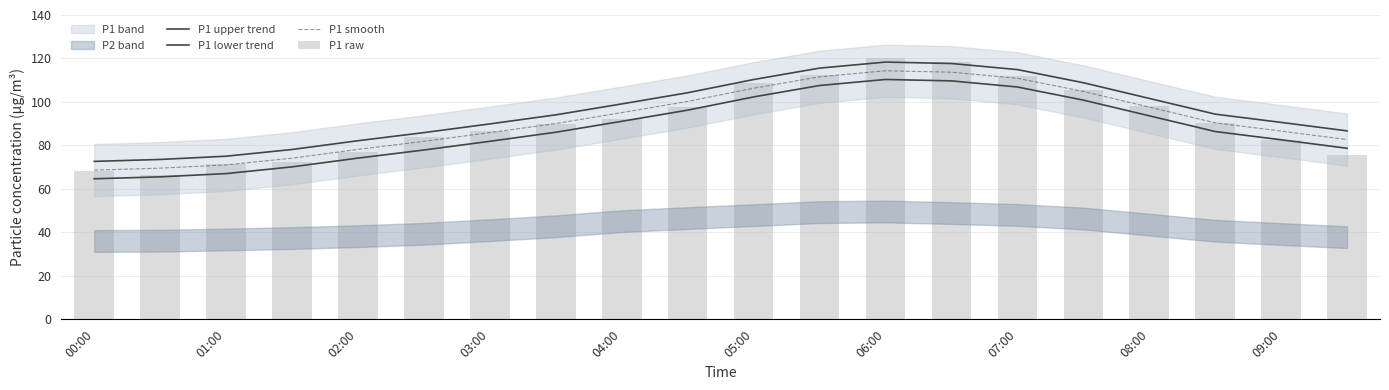

Rank the series by their maximum value, from highest to lowest.

P1 raw, P1 upper trend, P1 smooth, P1 lower trend